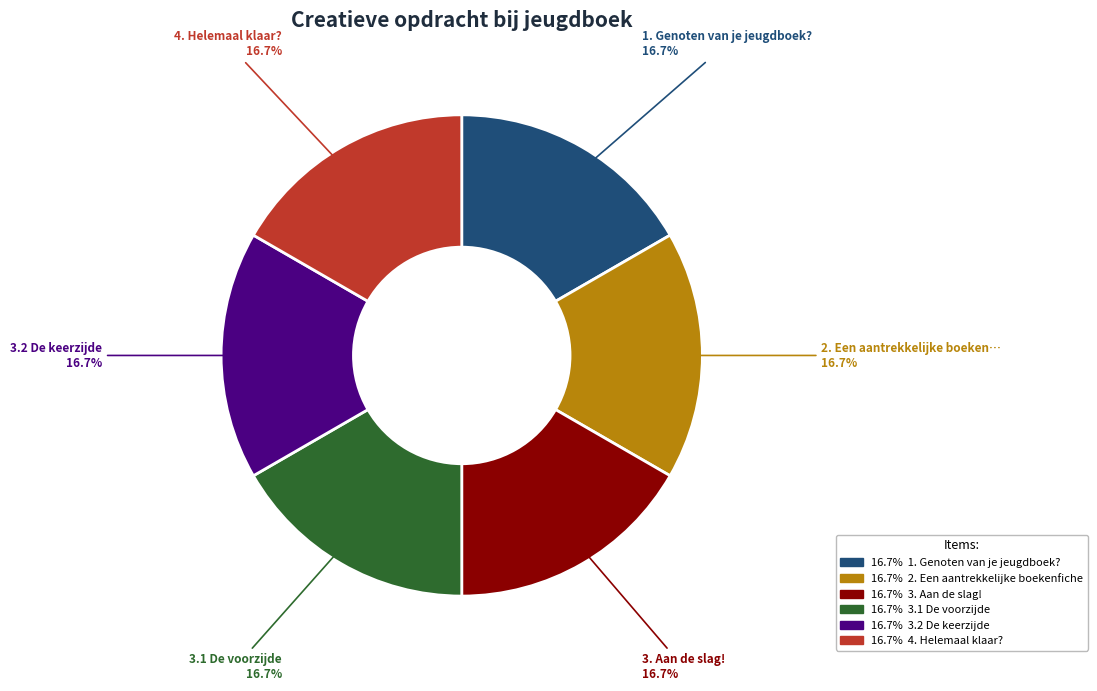

How many segments does this pie chart have?

6